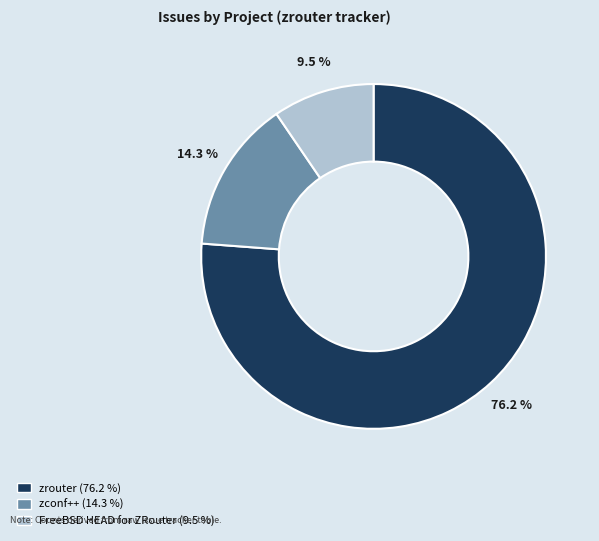

Is there any slice that represents more than half of the pie?

Yes